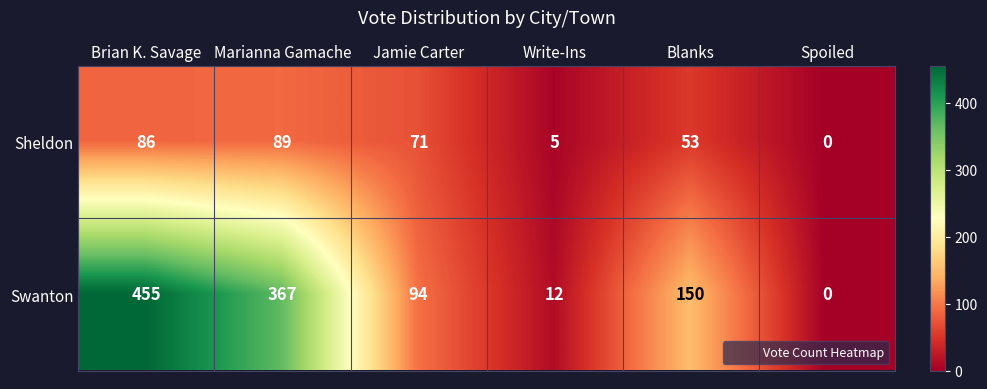

What is the sum of all Sheldon values?

304